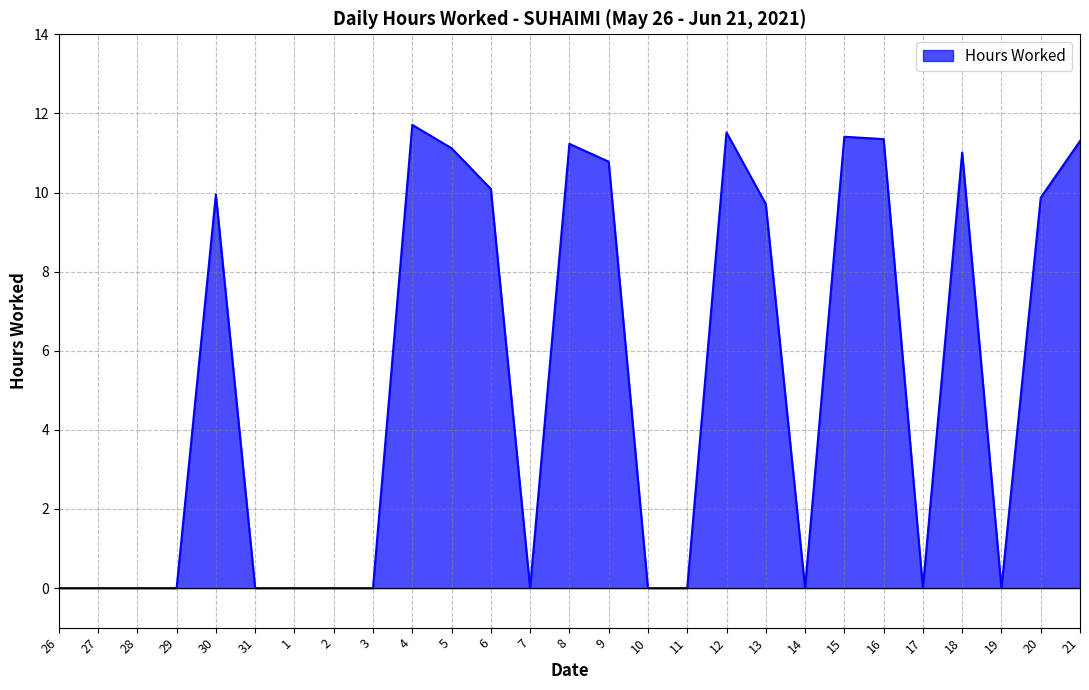

What position from the left is 28?

3